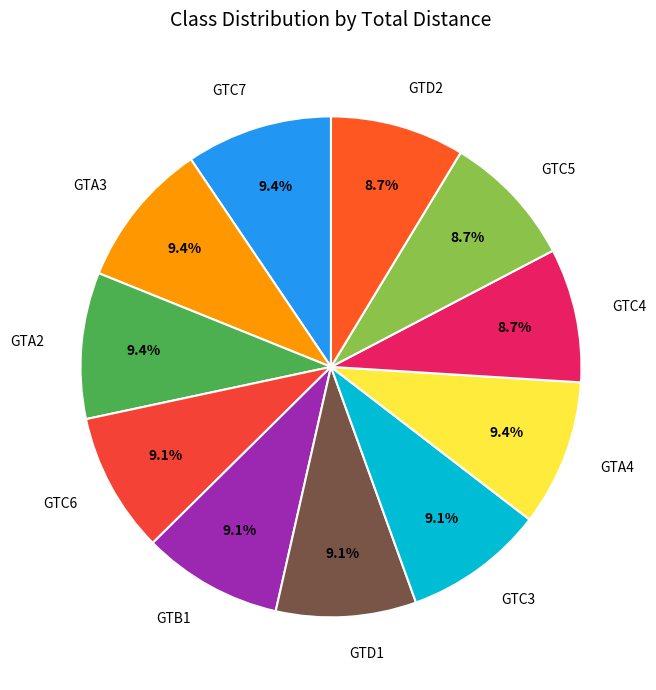

To the nearest percent, what portion does GTD1 represent?

9%